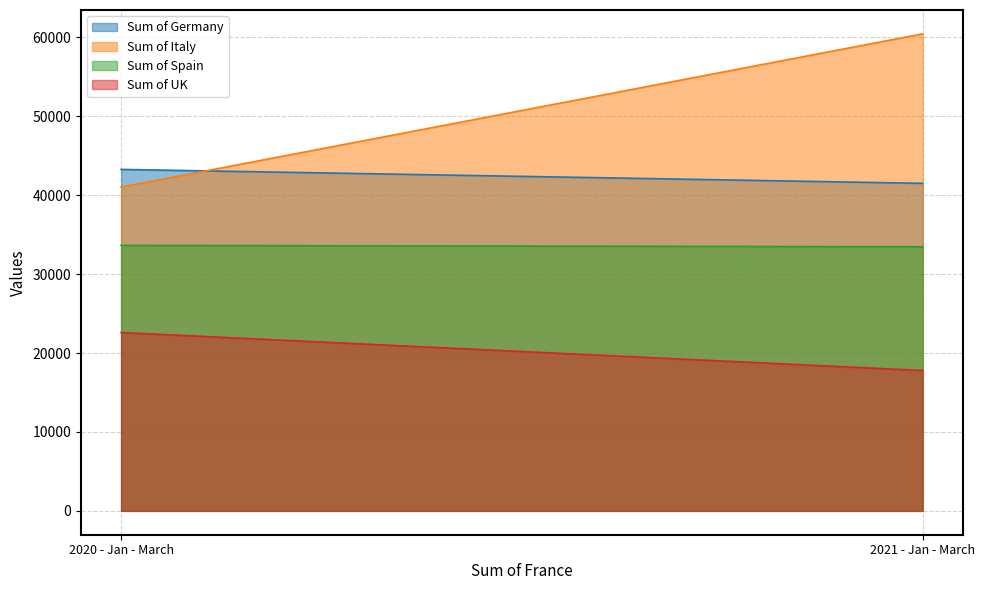

Where is Sum of Germany nearest to the value 42376?

2021 - Jan - March